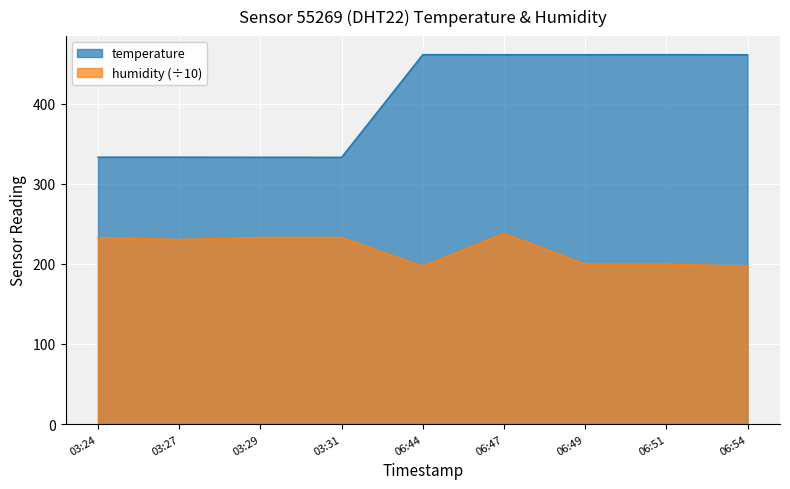

What is the value of the temperature point at the 8th from the left?

461.2